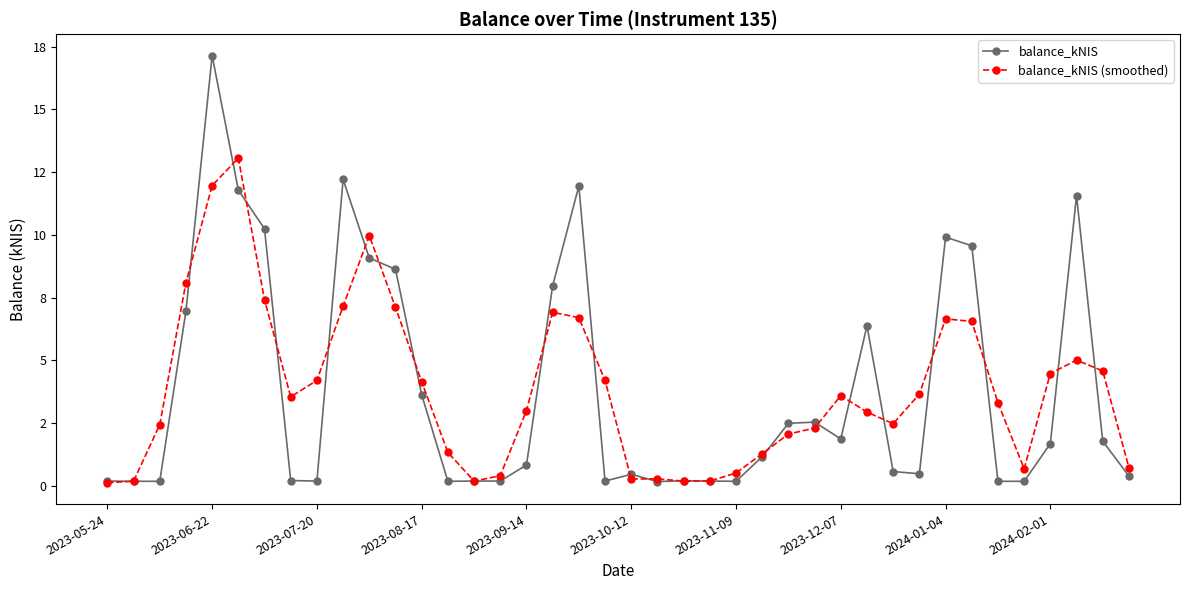

In balance_kNIS, how many points are lower than both neighbors (excluding endpoints)?

7